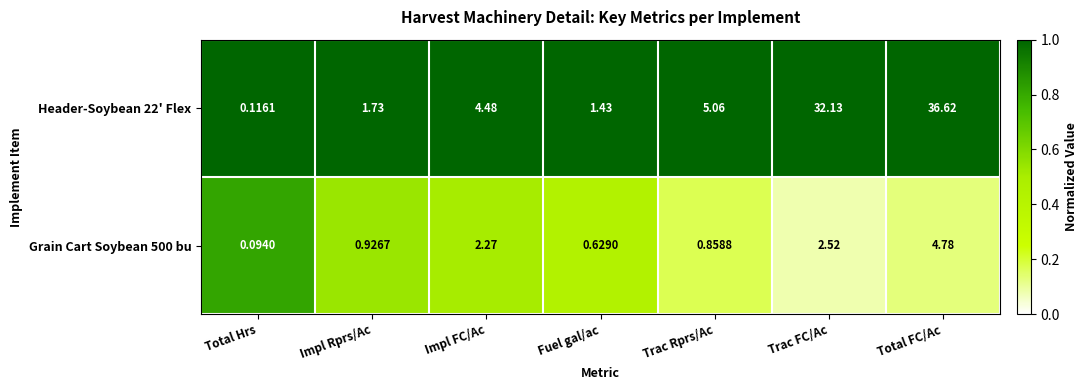

Which category has the lowest value across all series?

Total Hrs